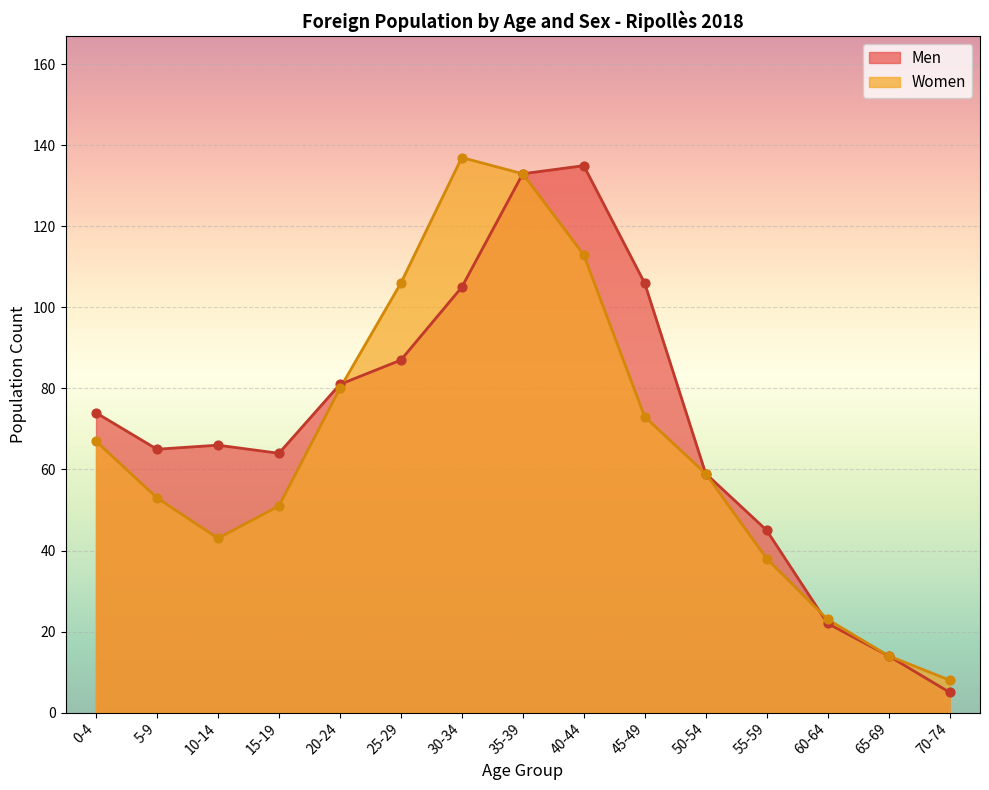

What is the total value across all series at 15-19?

115